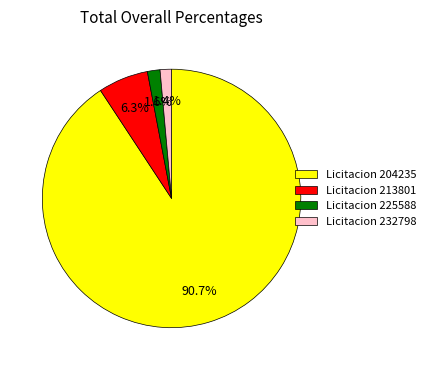

Which has a higher value, Licitacion 204235 or Licitacion 225588?

Licitacion 204235